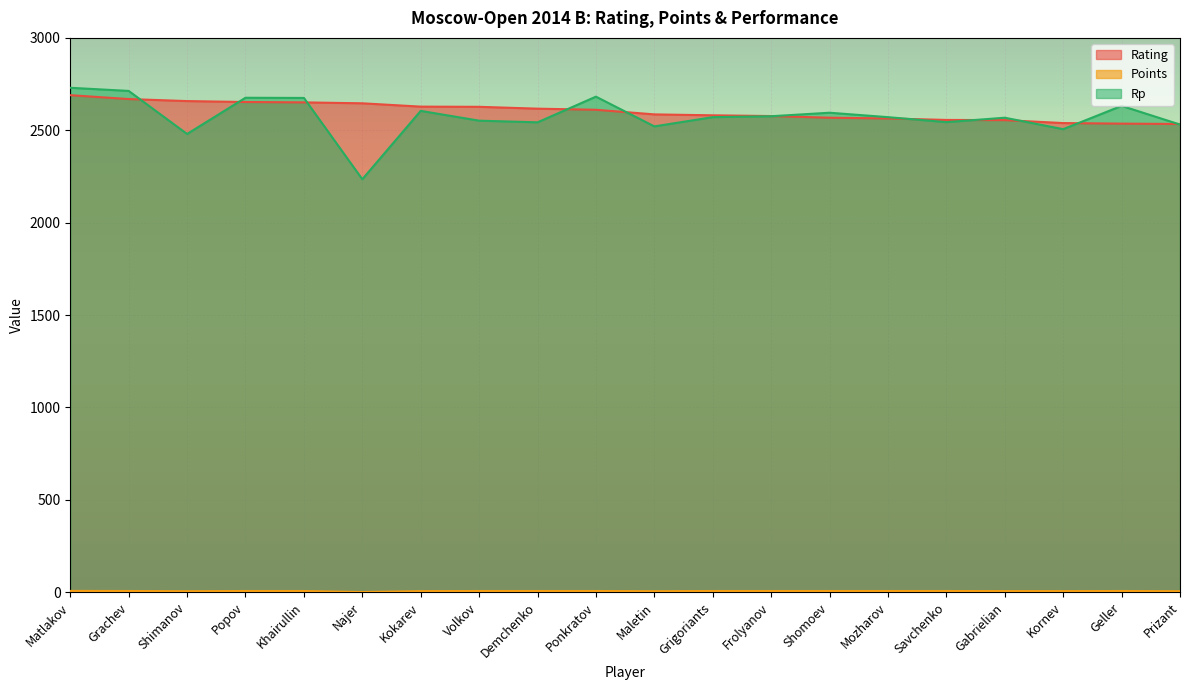

What is the label of the 7th point from the left?

Kokarev